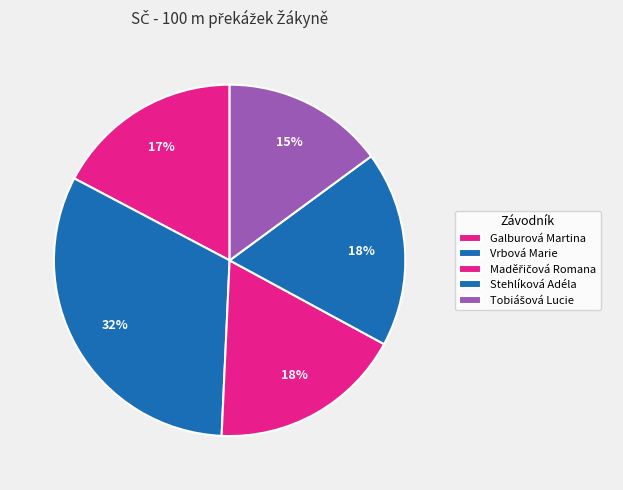

Is it true that Vrbová Marie is 32% of the pie?

True